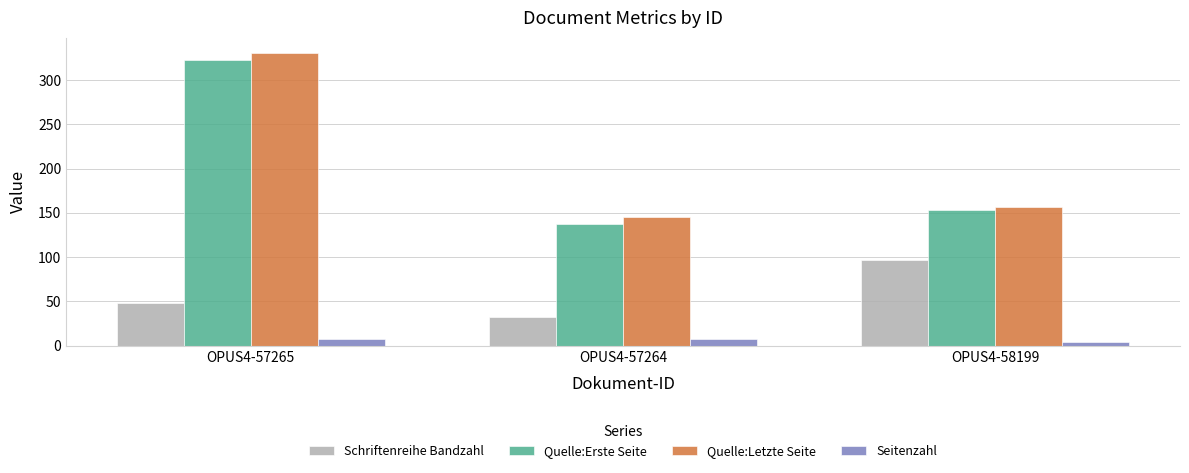

True or false: Schriftenreihe Bandzahl has a value of 32 at OPUS4-57264.

True